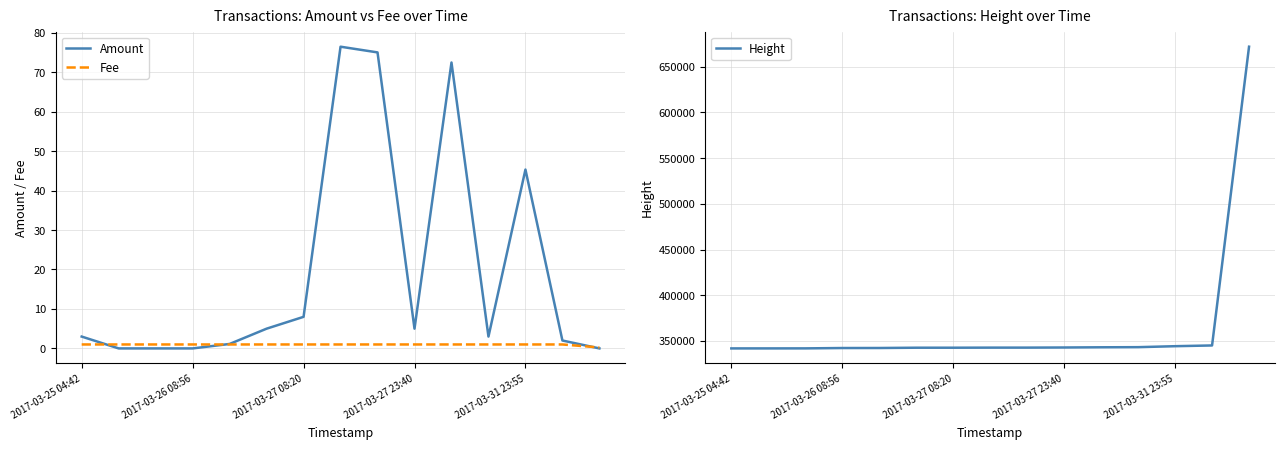

True or false: Fee has a value of 0.5 at 5.

False